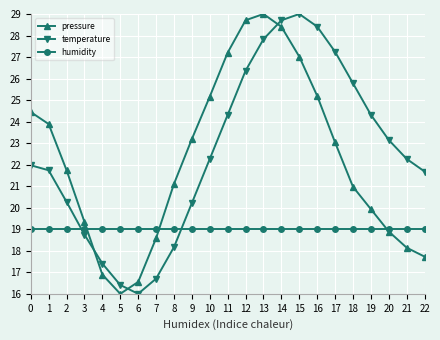

True or false: humidity has a value of 8.7 at 14.

False